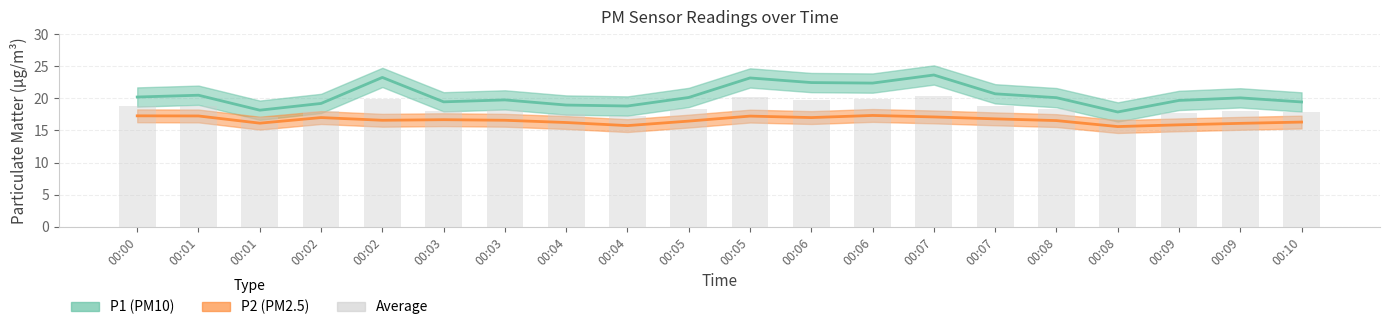

What is the difference between the second highest and minimum values?

3.5